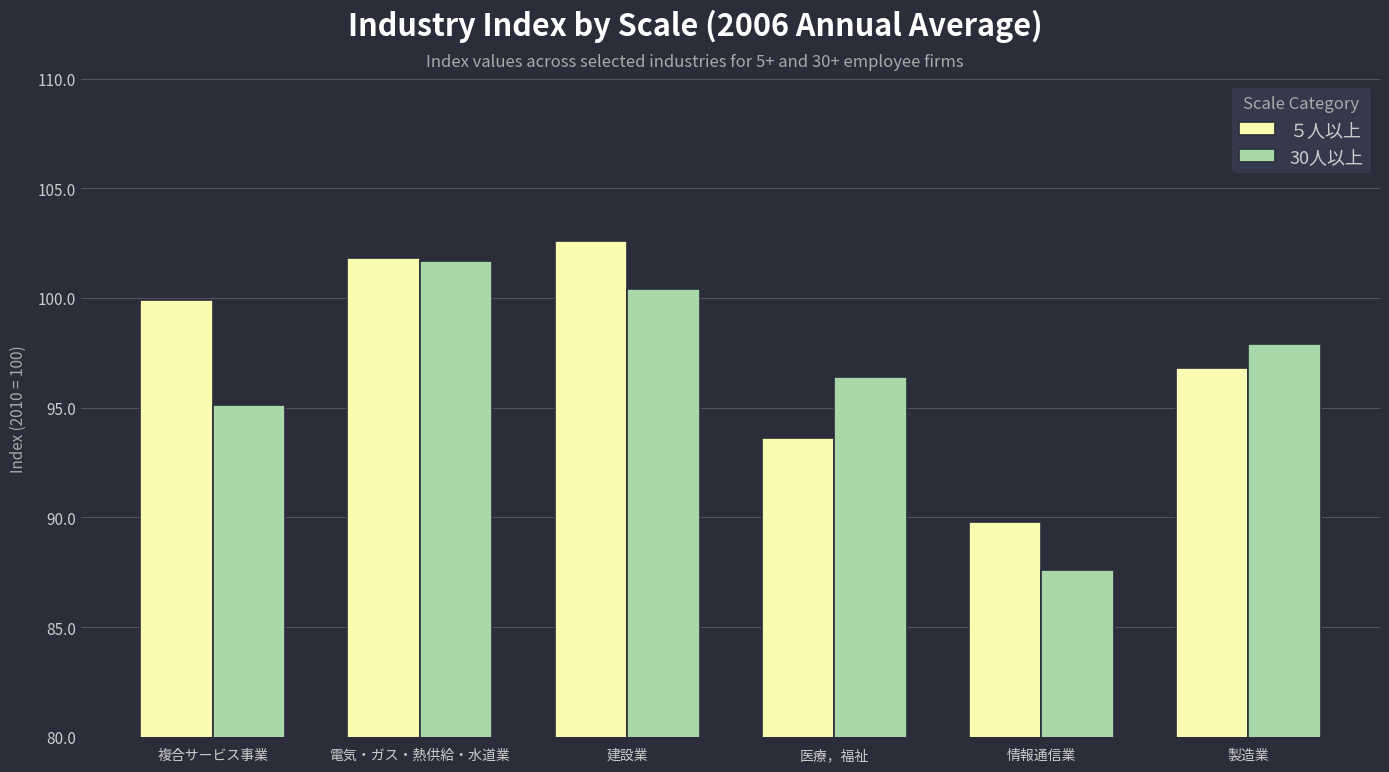

At which category does the chart reach its minimum across all series?

情報通信業